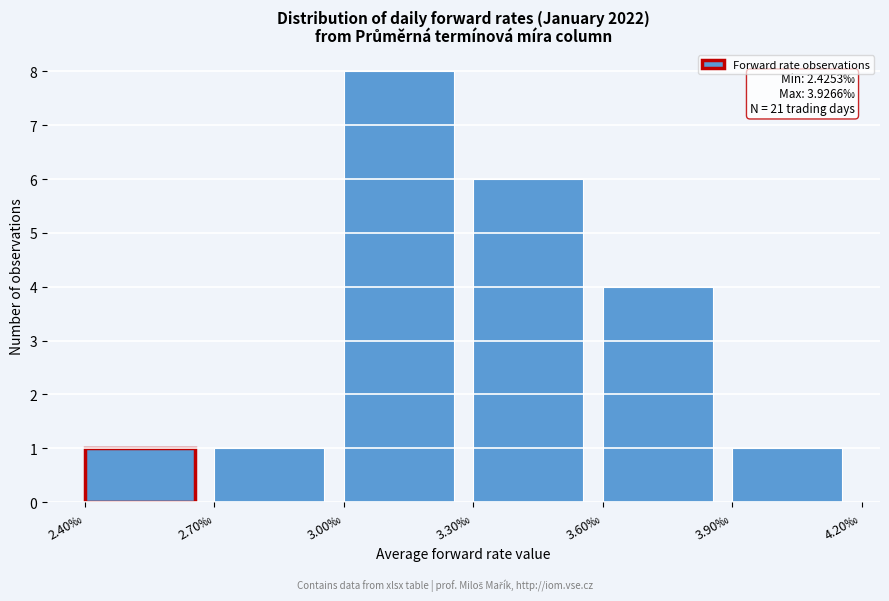

Reading left to right, transcribe all the data shown in this chart.

2.40‰=1	2.70‰=1	3.00‰=8	3.30‰=6	3.60‰=4	3.90‰=1